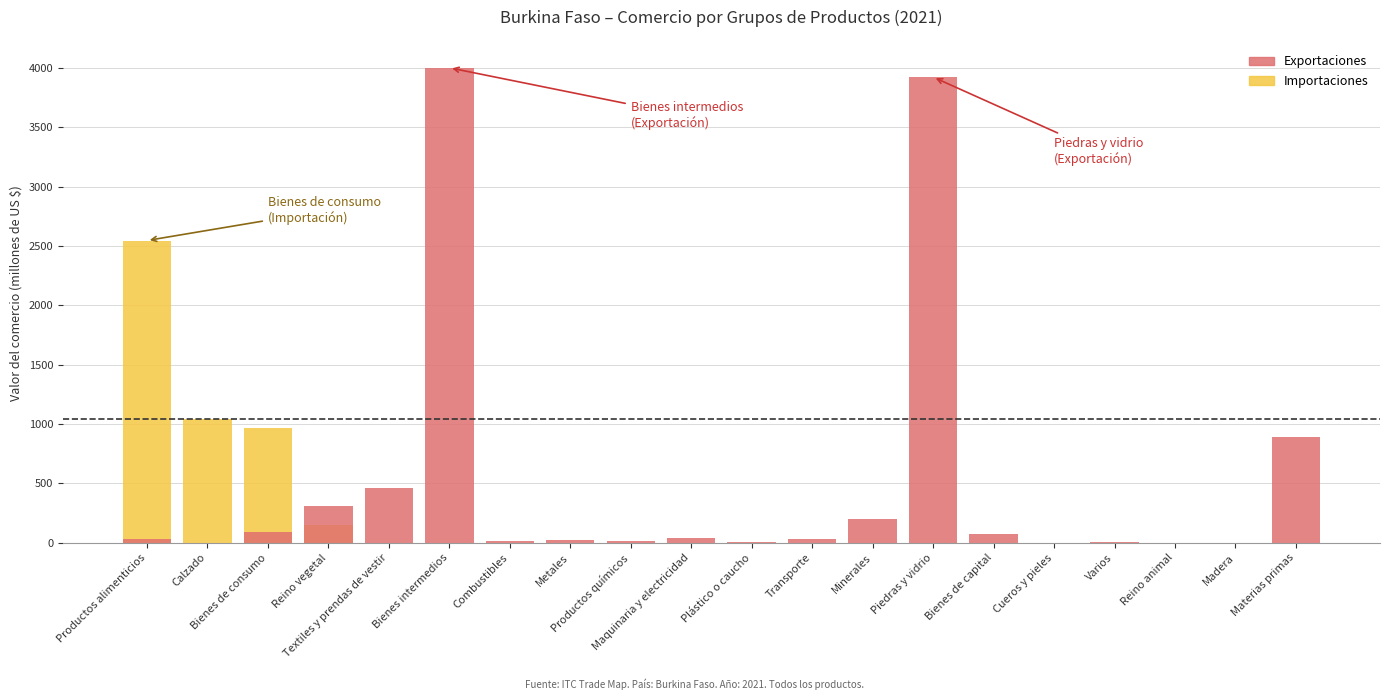

Between Minerales and Piedras y vidrio, which series saw the biggest shift?

Exportaciones